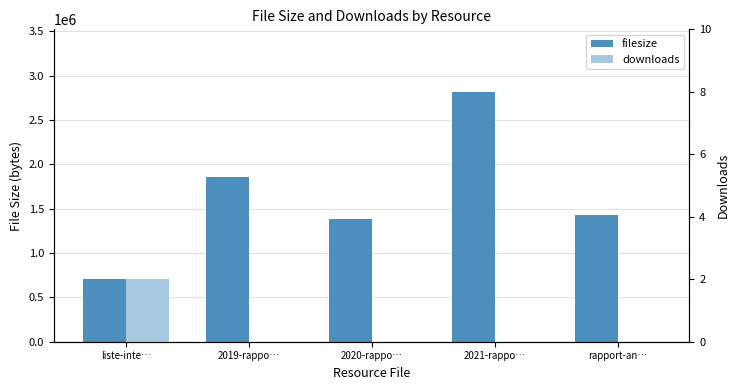

What is the difference between the highest and lowest values at 2021-rappo…?

2817708